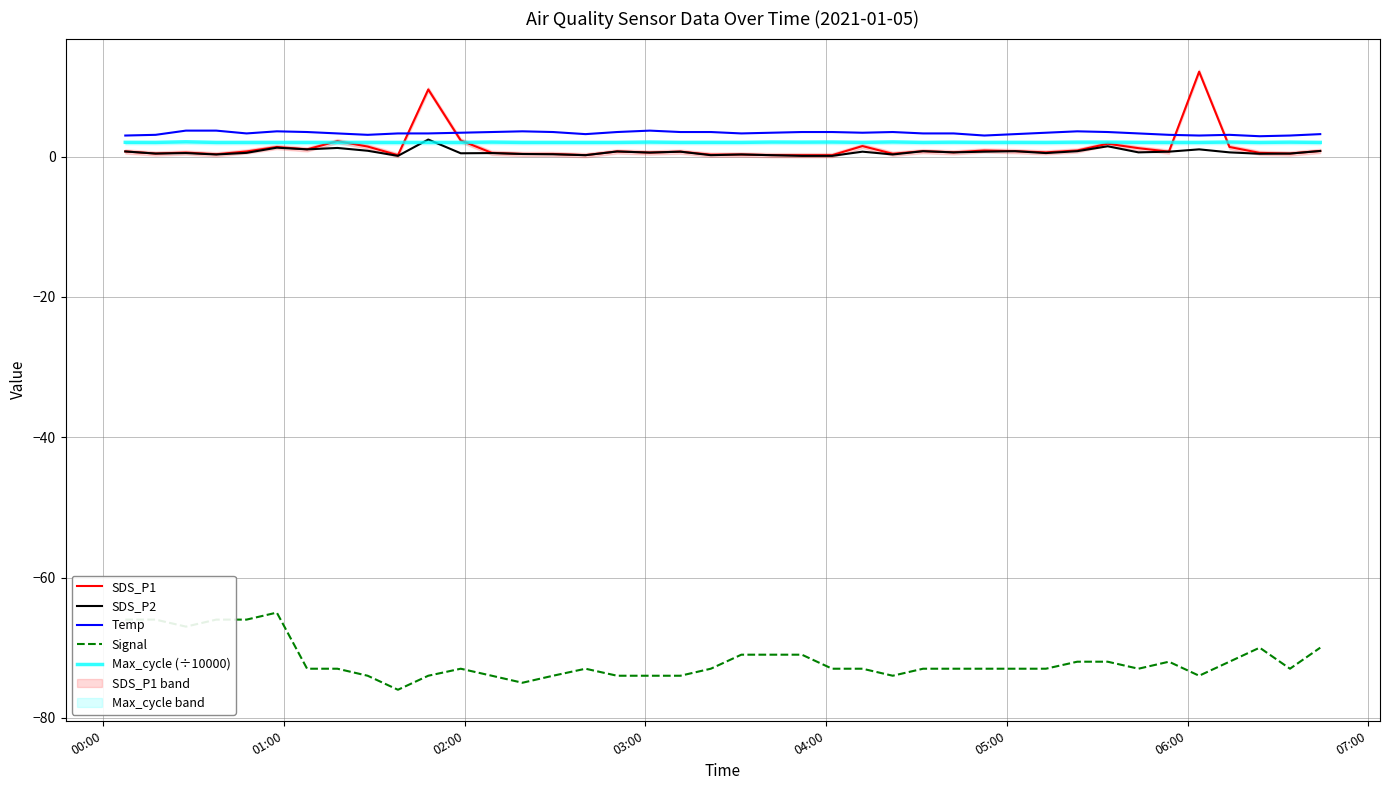

True or false: Temp and Signal intersect in this chart.

False